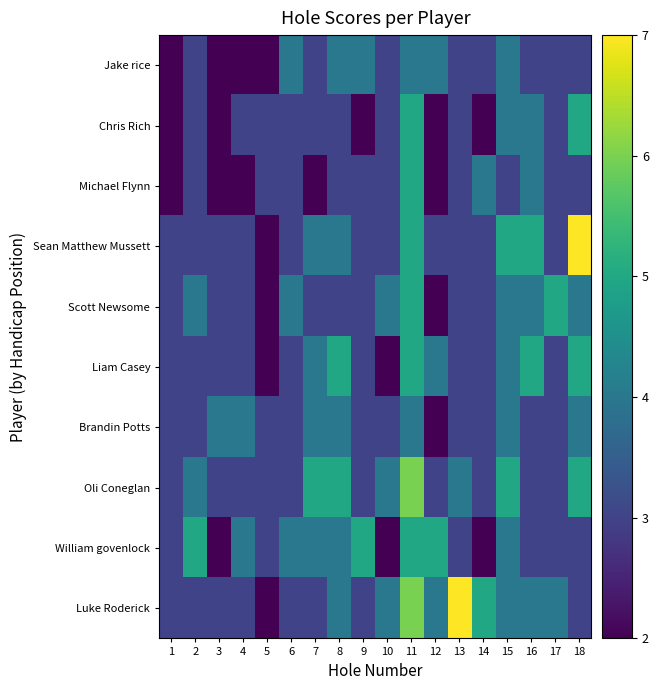

What is the total value across all series at 12?

31